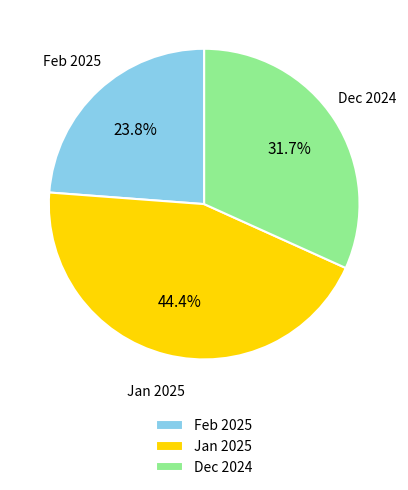

How much of the chart is everything except Feb 2025?

76.2%